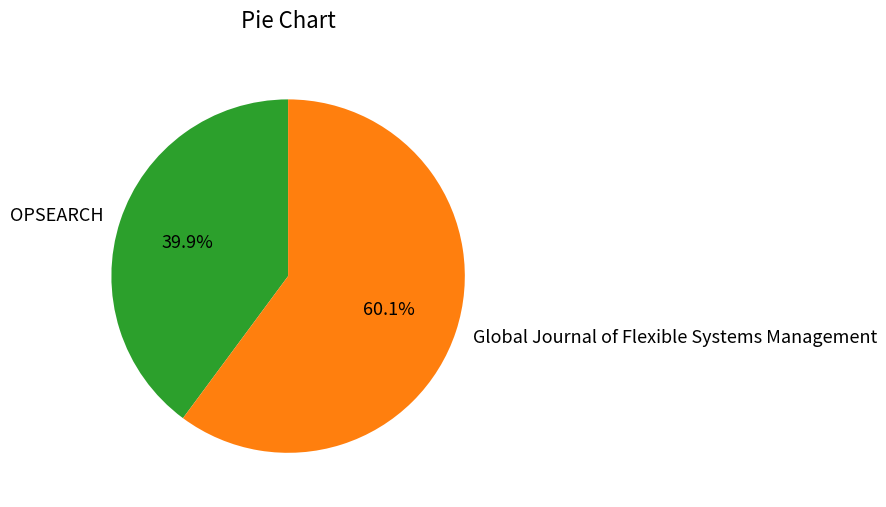

Combined, what portion of the pie is OPSEARCH and Global Journal of Flexible Systems Management?

100.0%